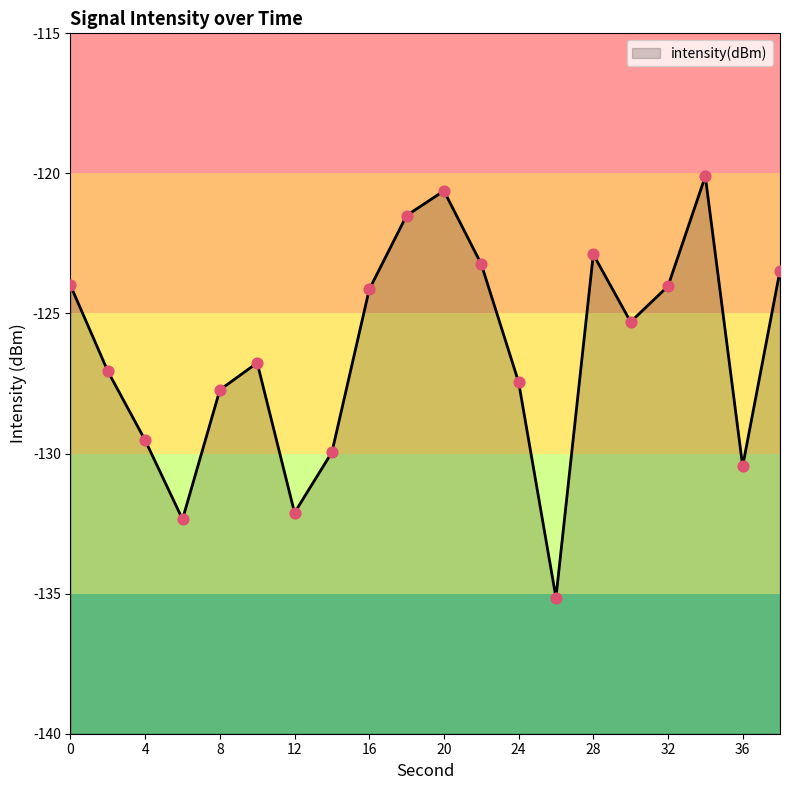

Between 14 and 32, which is larger?

32